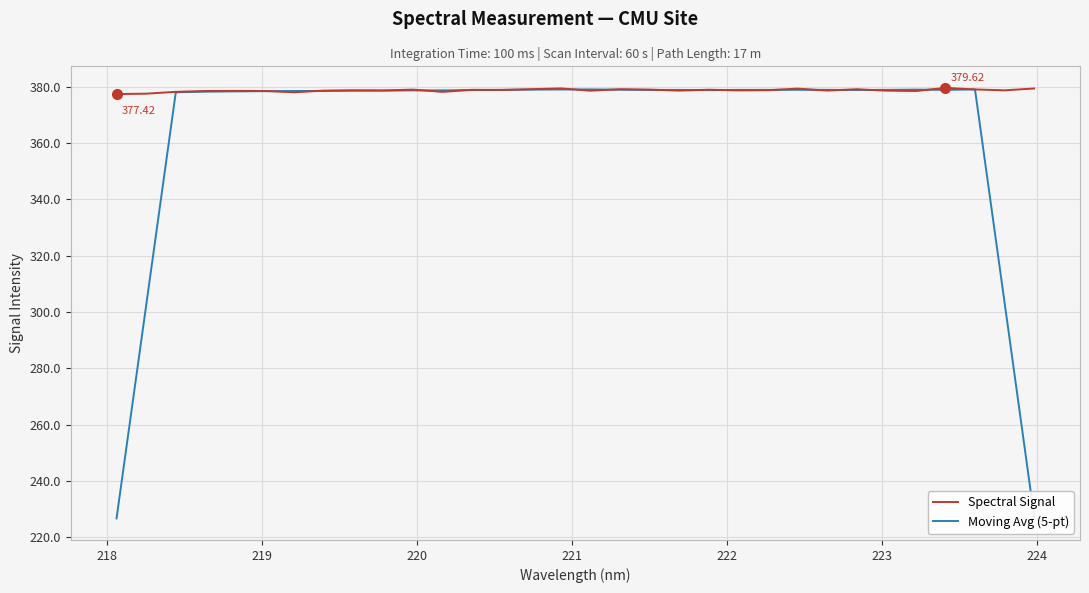

Which series has the largest range (max minus min)?

Moving Avg (5-pt)